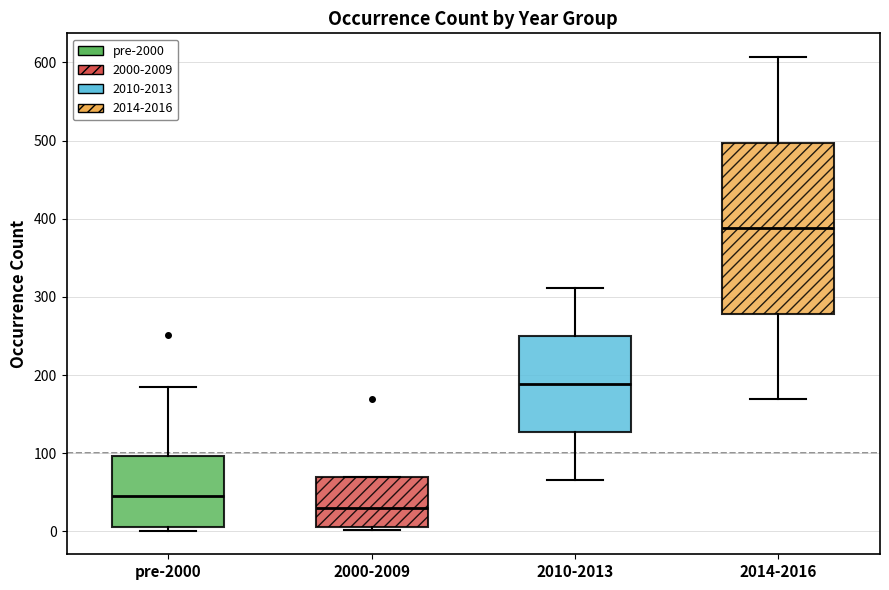

Reading left to right, transcribe this box plot: for each box, give where its median line is, the range the box spans, and where its two whiskers end, as read against the y-axis. The values are not printed on the chart, so give them approximately, as read against the axis.

pre-2000: median 50, box 10 to 100, whiskers 0 to 190
2000-2009: median 30, box 10 to 70, whiskers 0 to 70
2010-2013: median 190, box 130 to 250, whiskers 70 to 310
2014-2016: median 390, box 280 to 500, whiskers 170 to 610